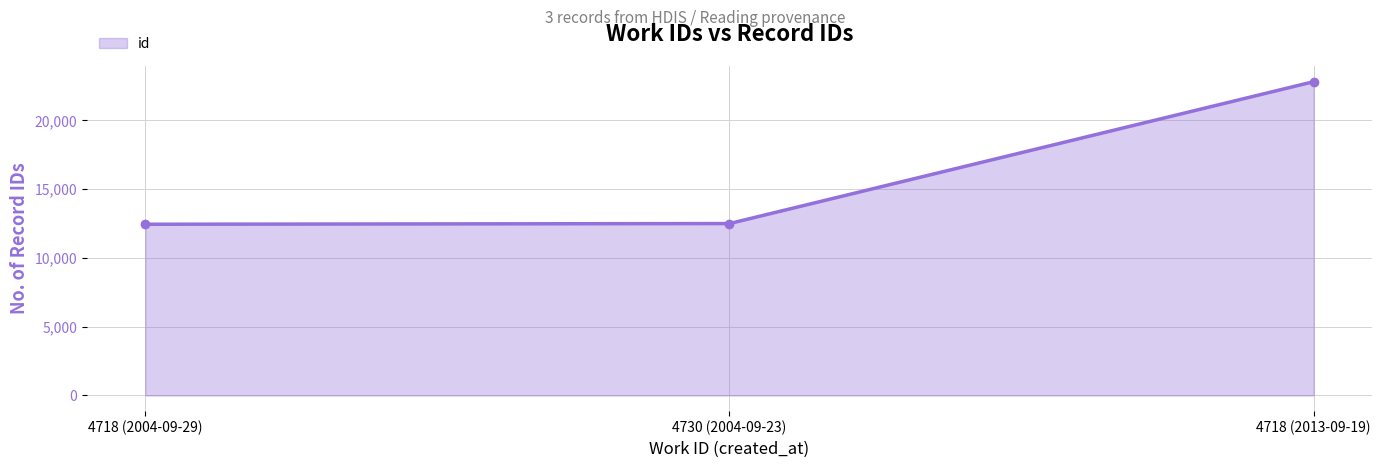

What position from the right is 4718 (2004-09-29)?

3